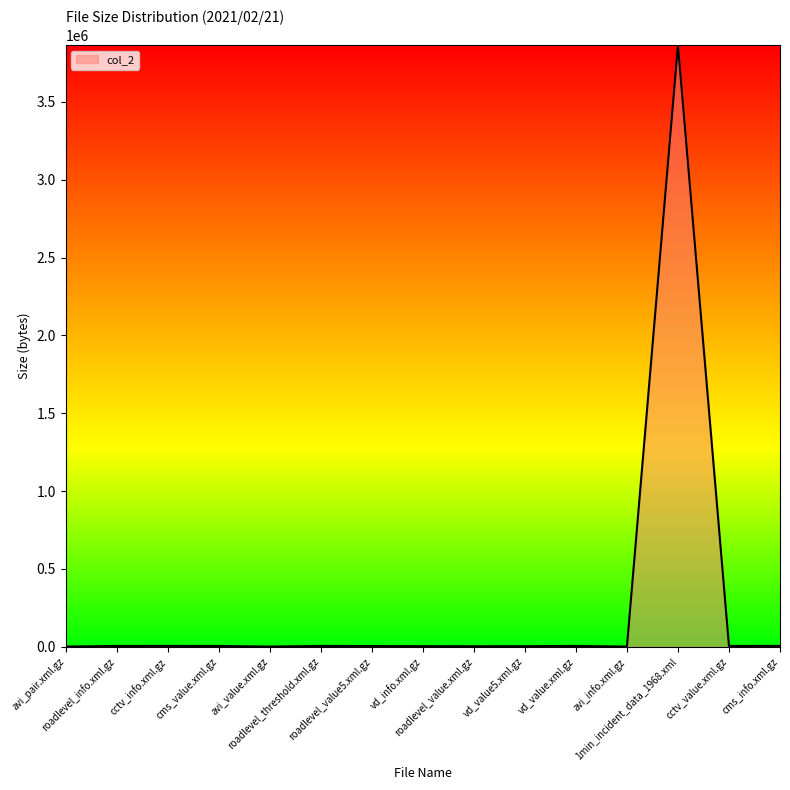

What is the greatest value displayed?

3864157